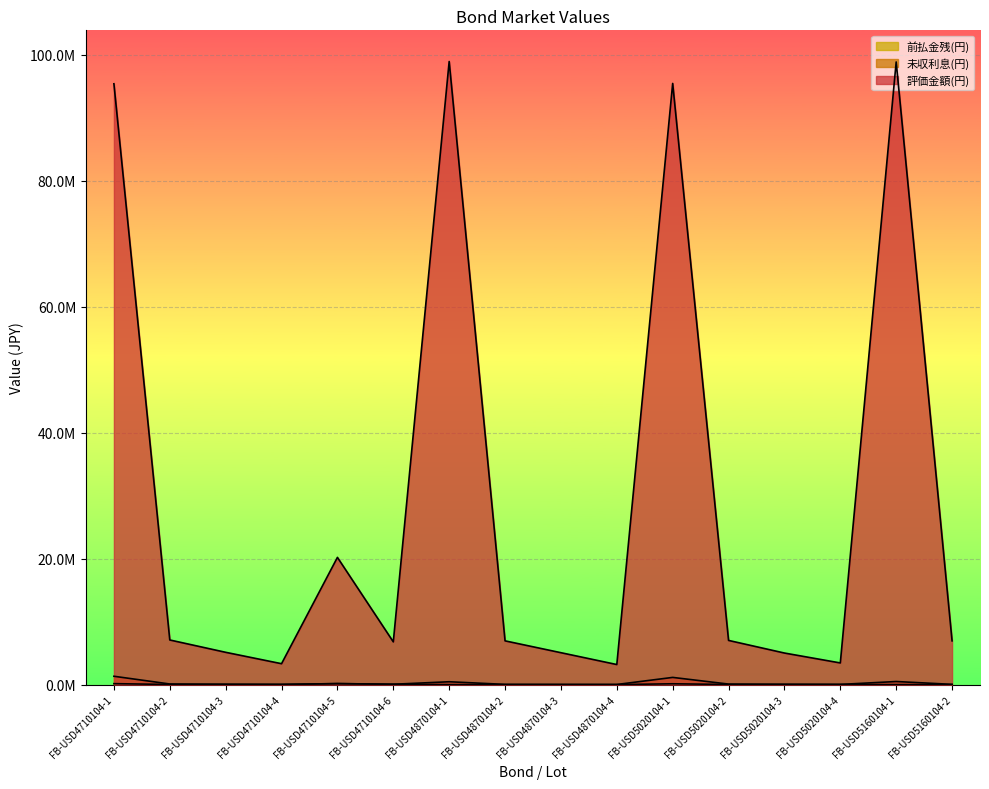

At which label is 未収利息(円) closest to 667548?

FB-USD5160104-1